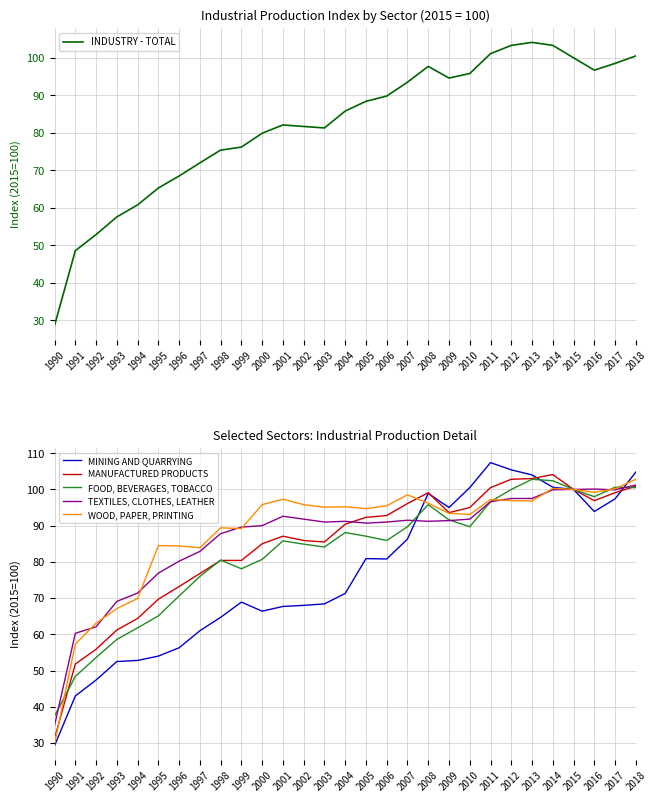

Where is INDUSTRY - TOTAL nearest to the value 66?

1995